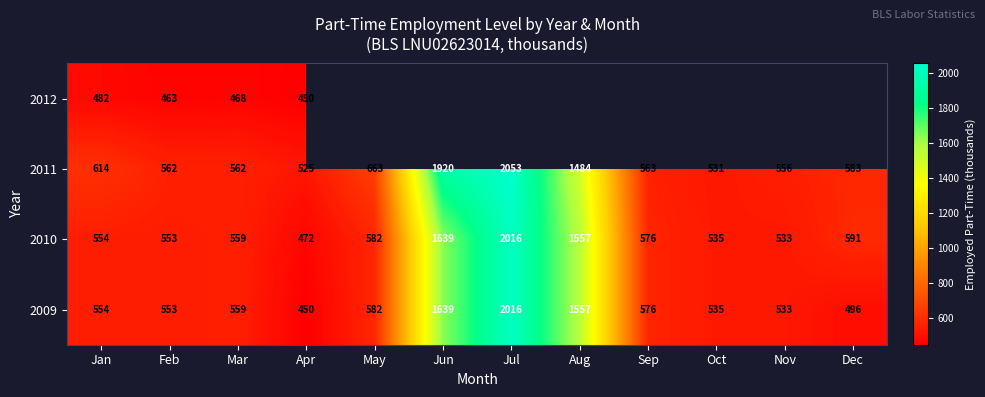

What is the maximum value for 2009?

2016